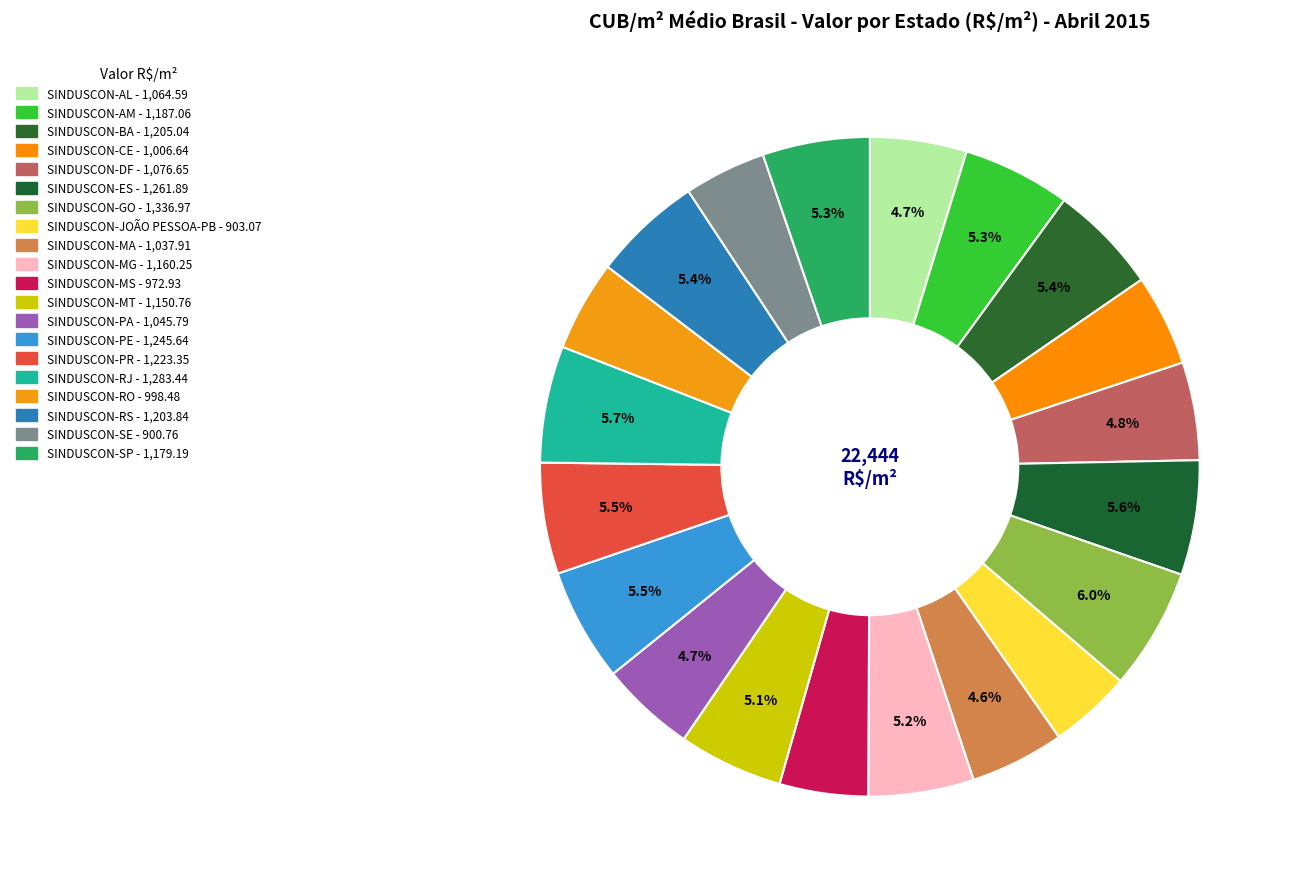

To the nearest percent, what is the difference between the largest and smallest slice percentages?

2%